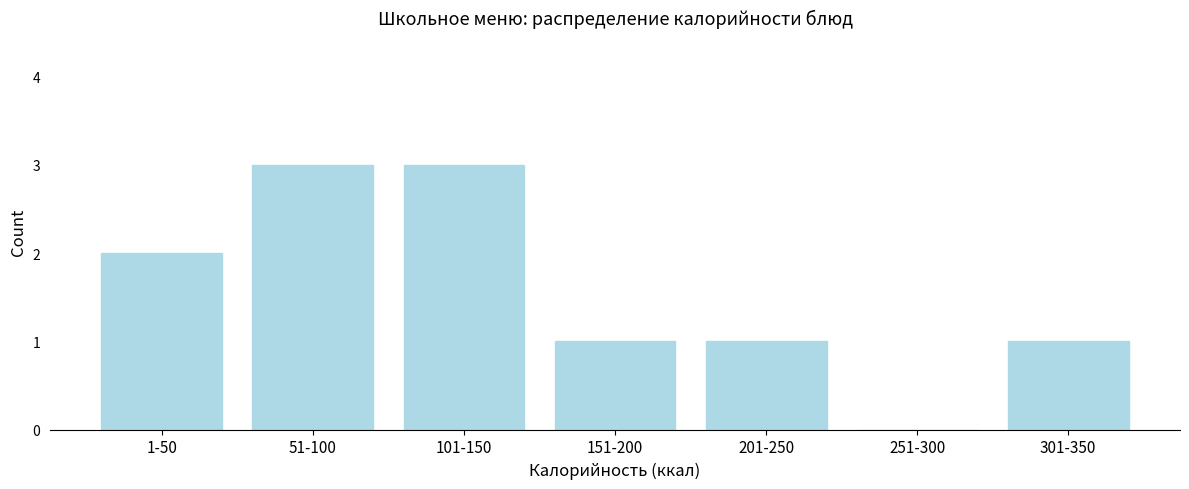

Reading left to right, transcribe all the data shown in this chart.

1-50=2	51-100=3	101-150=3	151-200=1	201-250=1	251-300=0	301-350=1